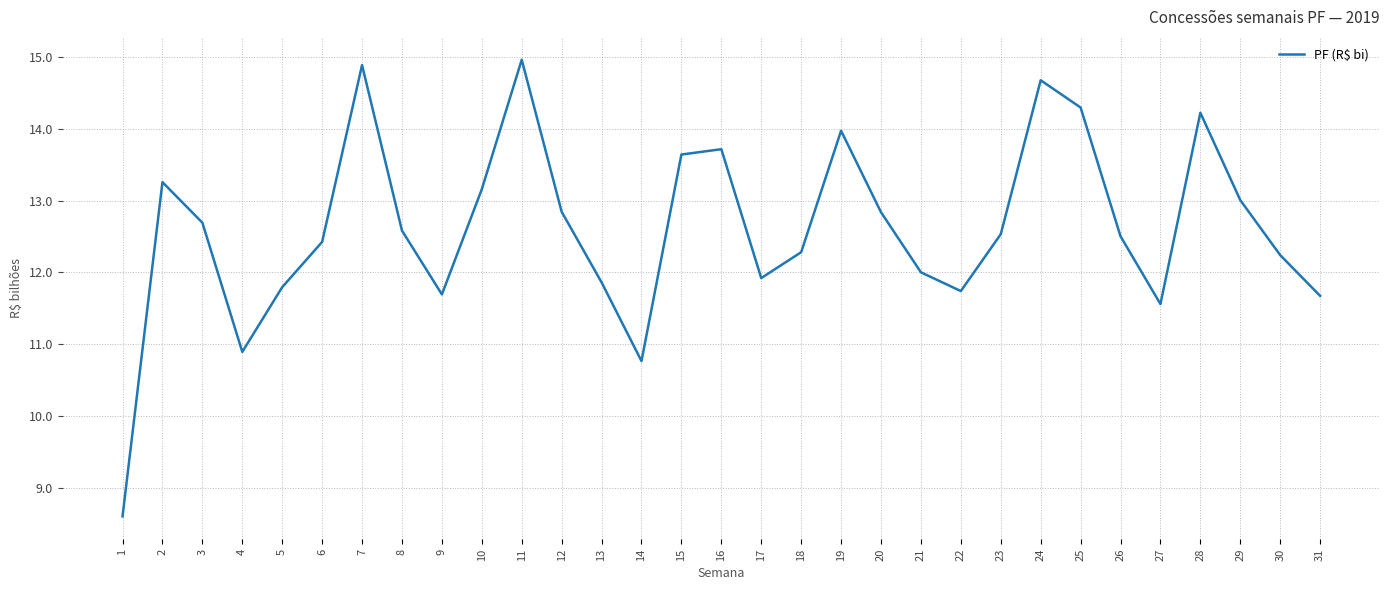

True or false: the data shows 11.9 at 17.

True